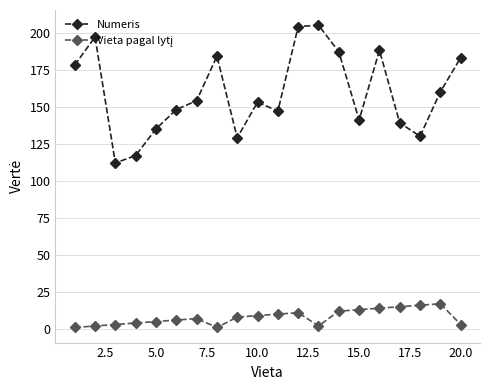

How many interior local valleys does the Numeris series have?

5